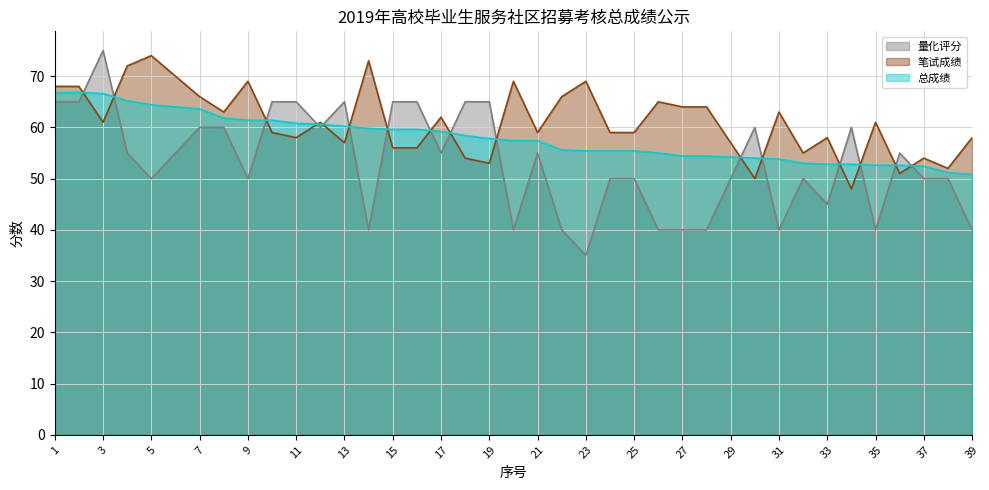

At how many categories does at least one series exceed 50?

39